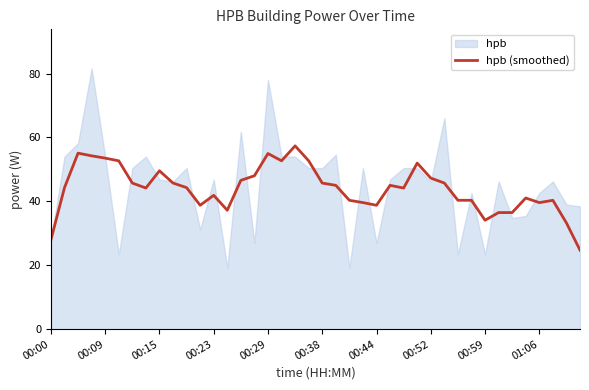

What is the highest value of the hpb (smoothed) series?

57.4